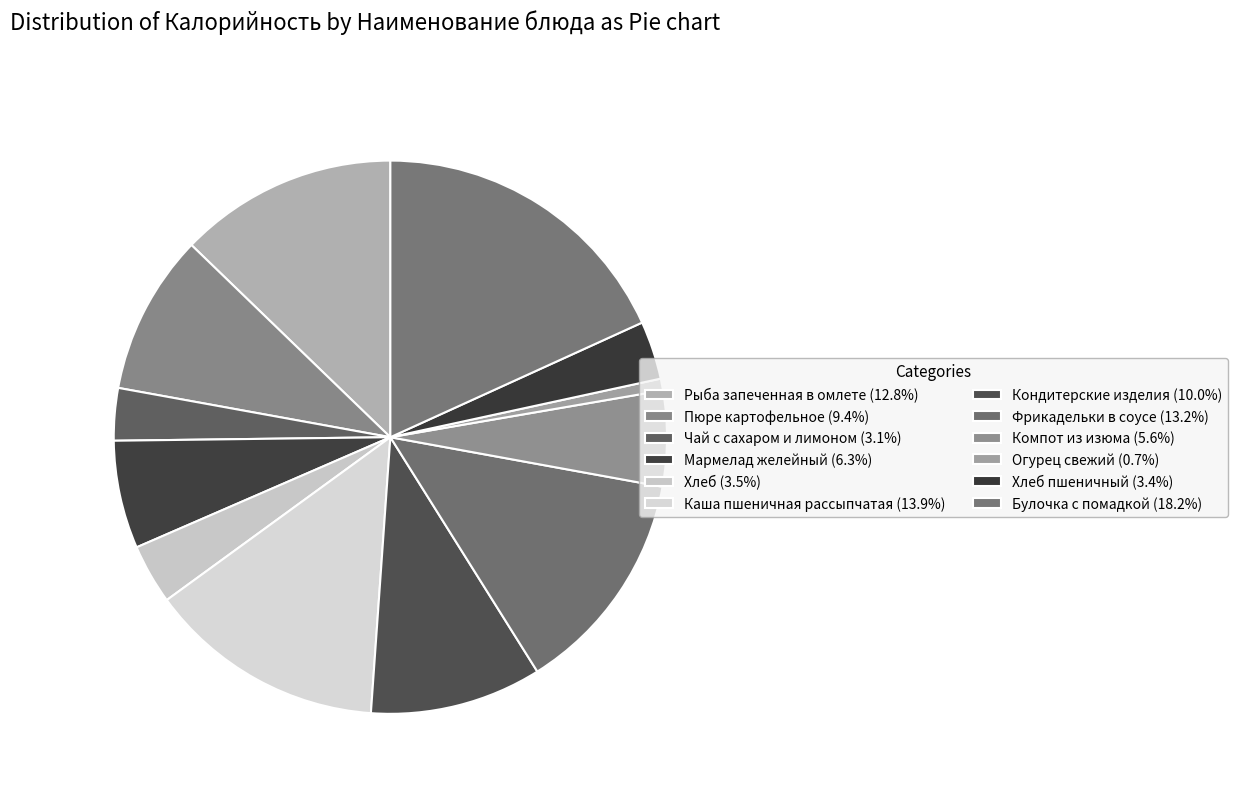

To the nearest percent, what is the difference between the largest and smallest slice percentages?

18%